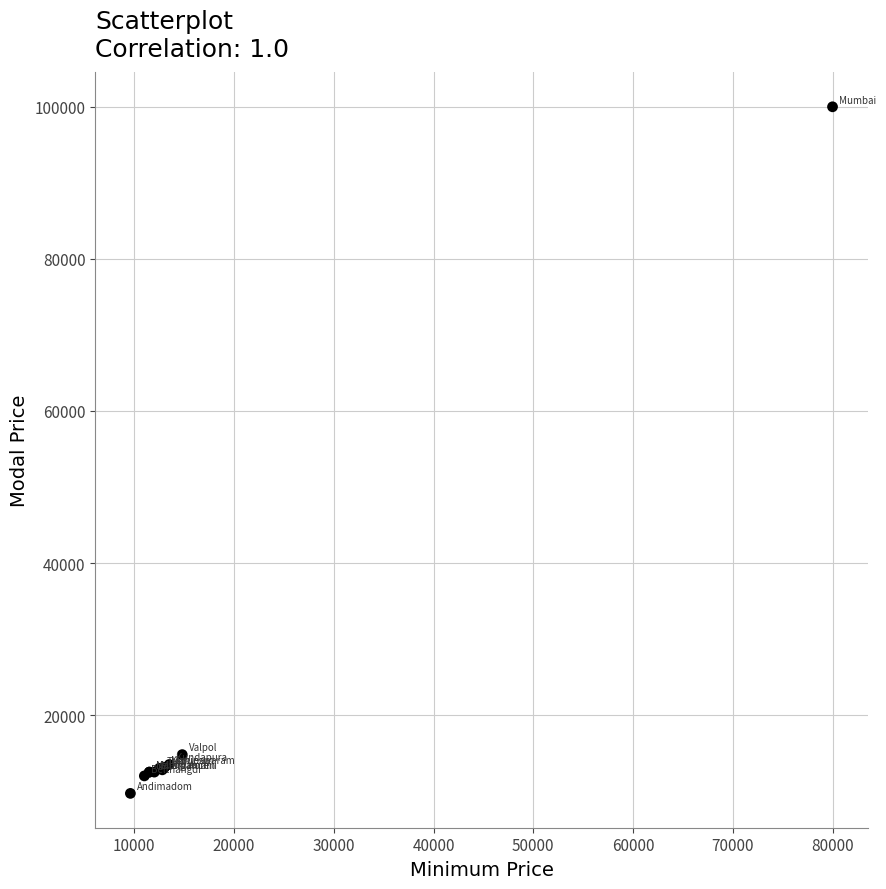

What Y value in the scatter plot is closest to 54850?

14800